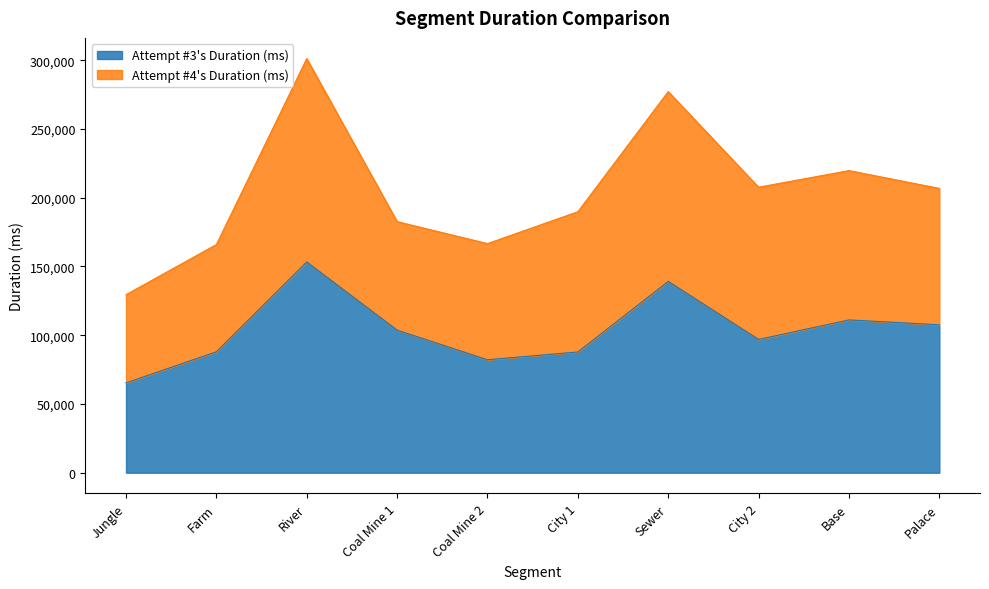

Does the chart display data point markers on the line(s)?

No